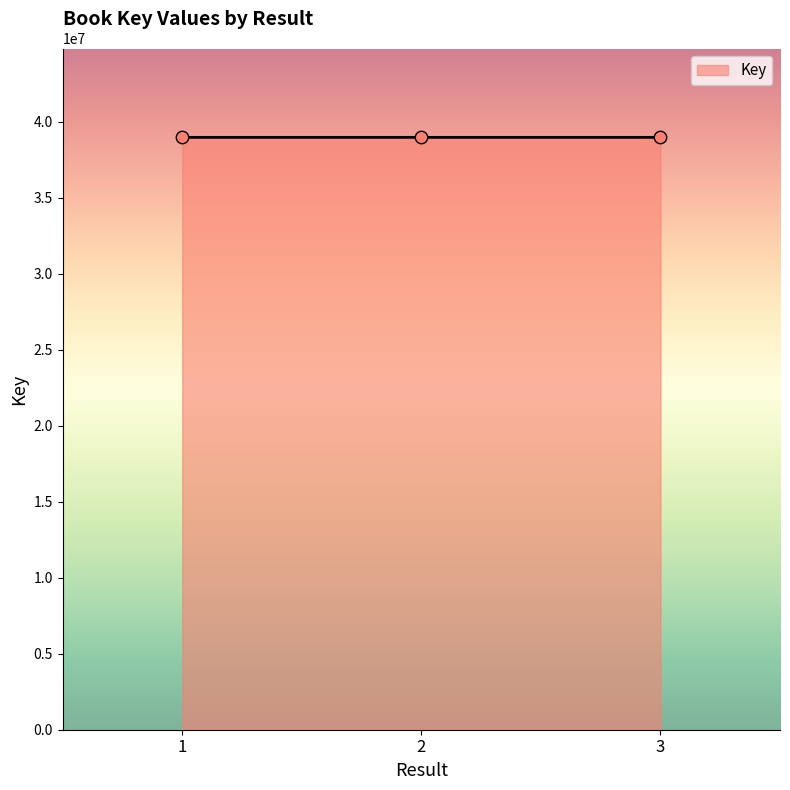

Approximately how many times larger is the value at 3 compared to 1?

1.0